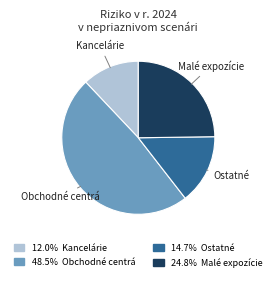

Count the number of slices in the pie.

4